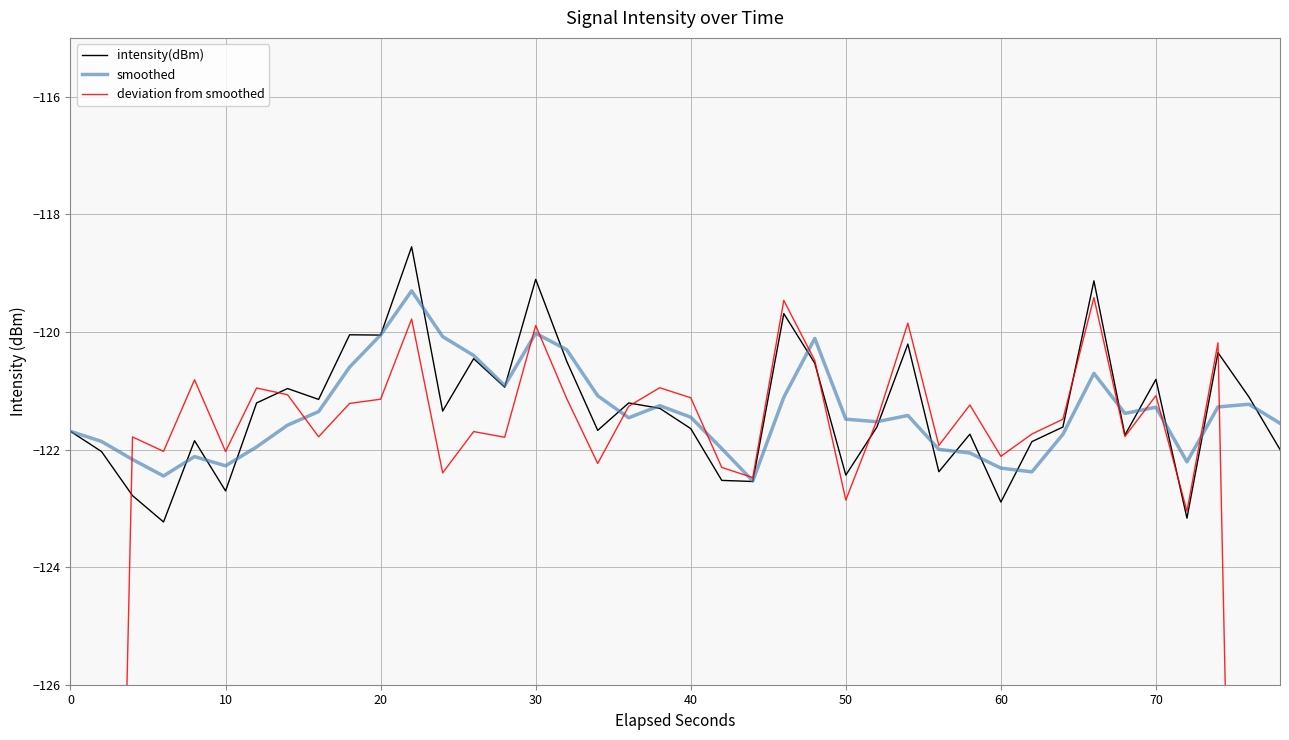

True or false: deviation from smoothed has more than 2 points higher than both neighbors.

True